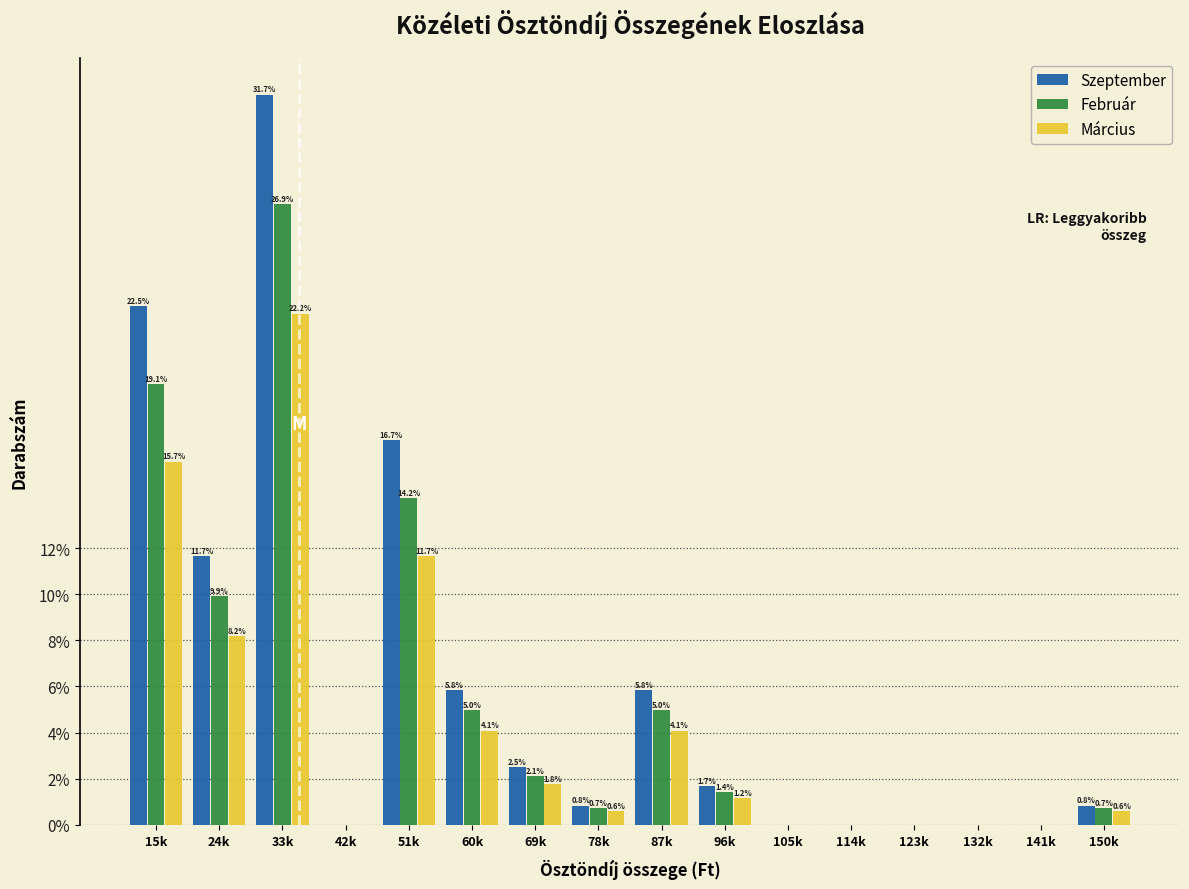

True or false: Szeptember has a value of 0.0 at 123k.

True